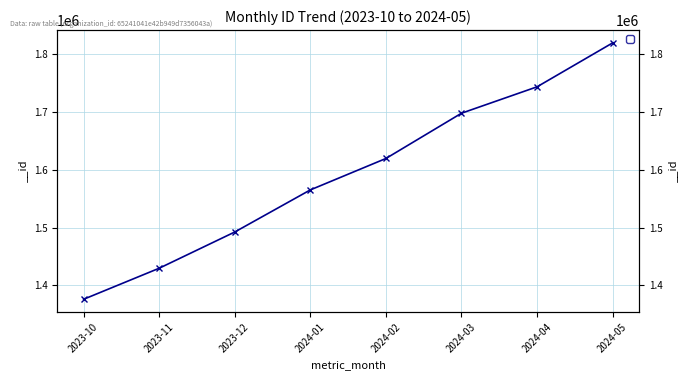

Which has a higher value, 2024-01 or 2023-12?

2024-01